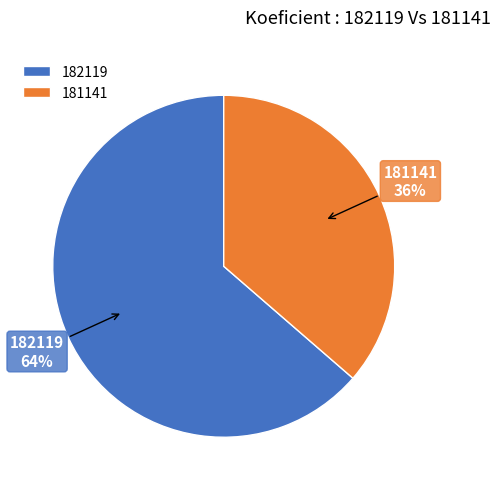

To the nearest percent, what is the combined percentage of 181141 and 182119?

100%